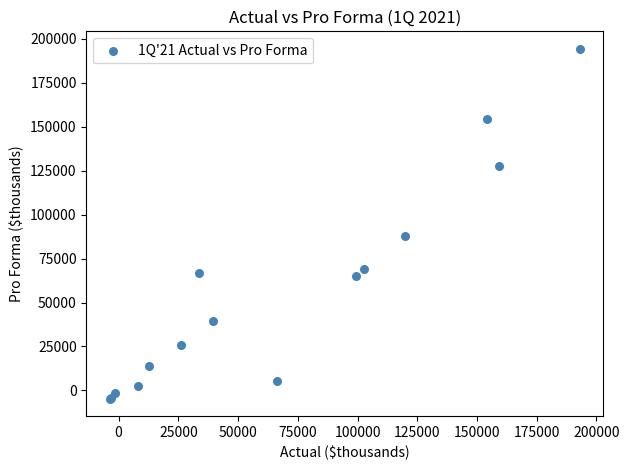

What Y value in the scatter plot is closest to 94873?

87933